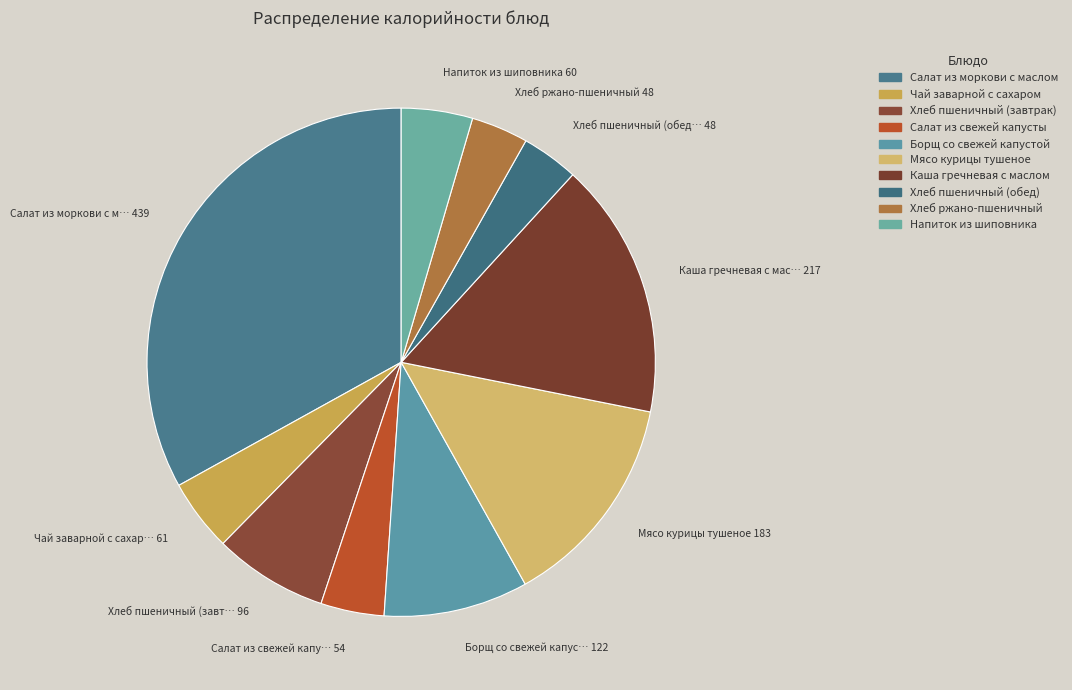

How many segments does this pie chart have?

10